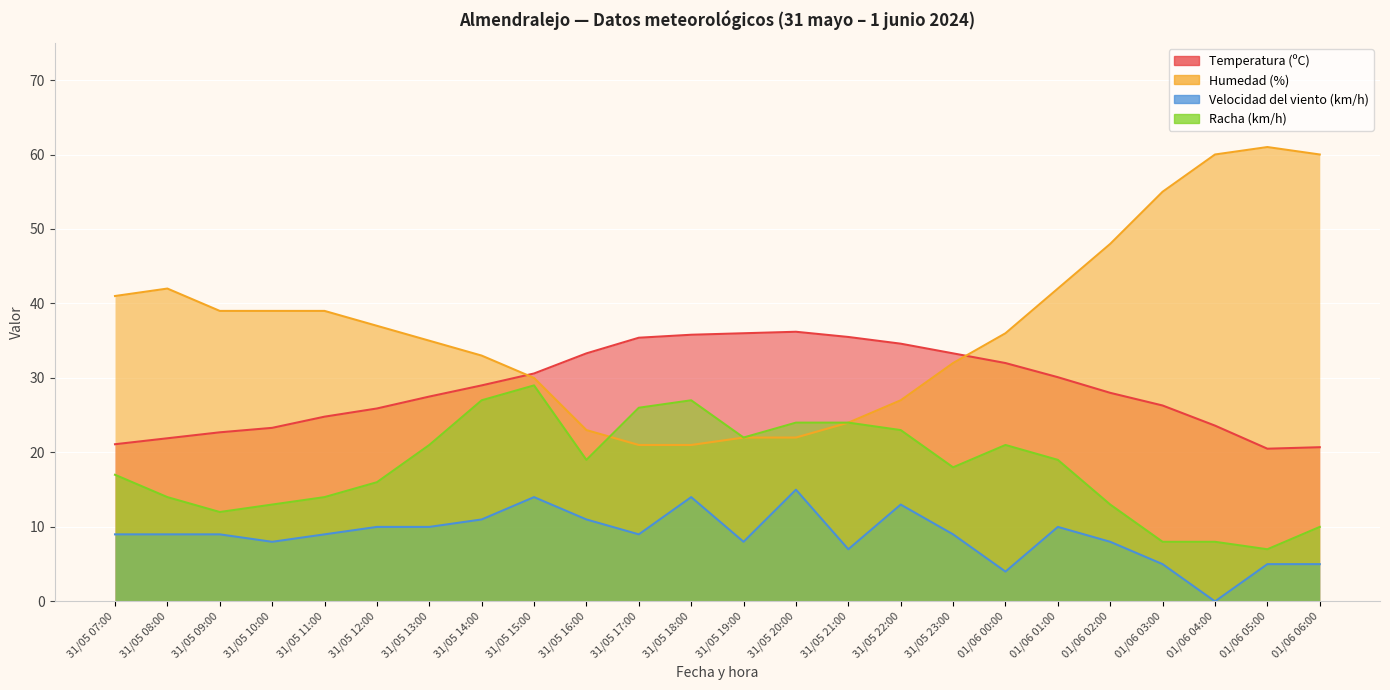

Is it true that Velocidad del viento (km/h) equals 14.0 at 31/05 15:00?

True